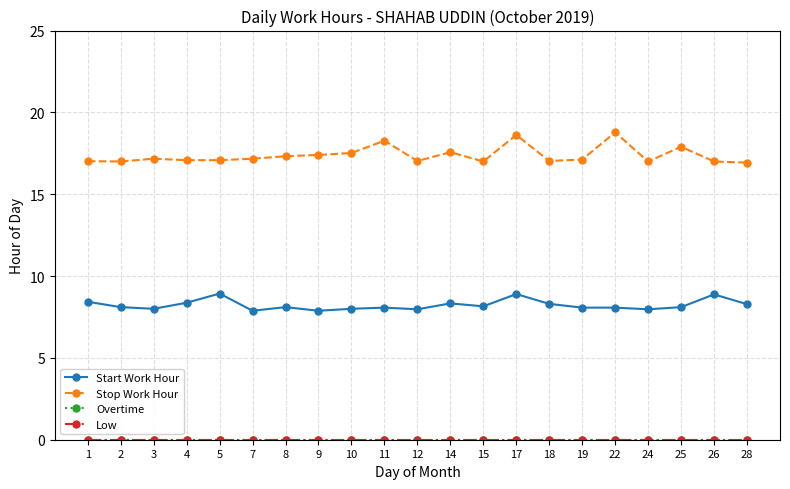

True or false: Stop Work Hour and Low intersect in this chart.

False